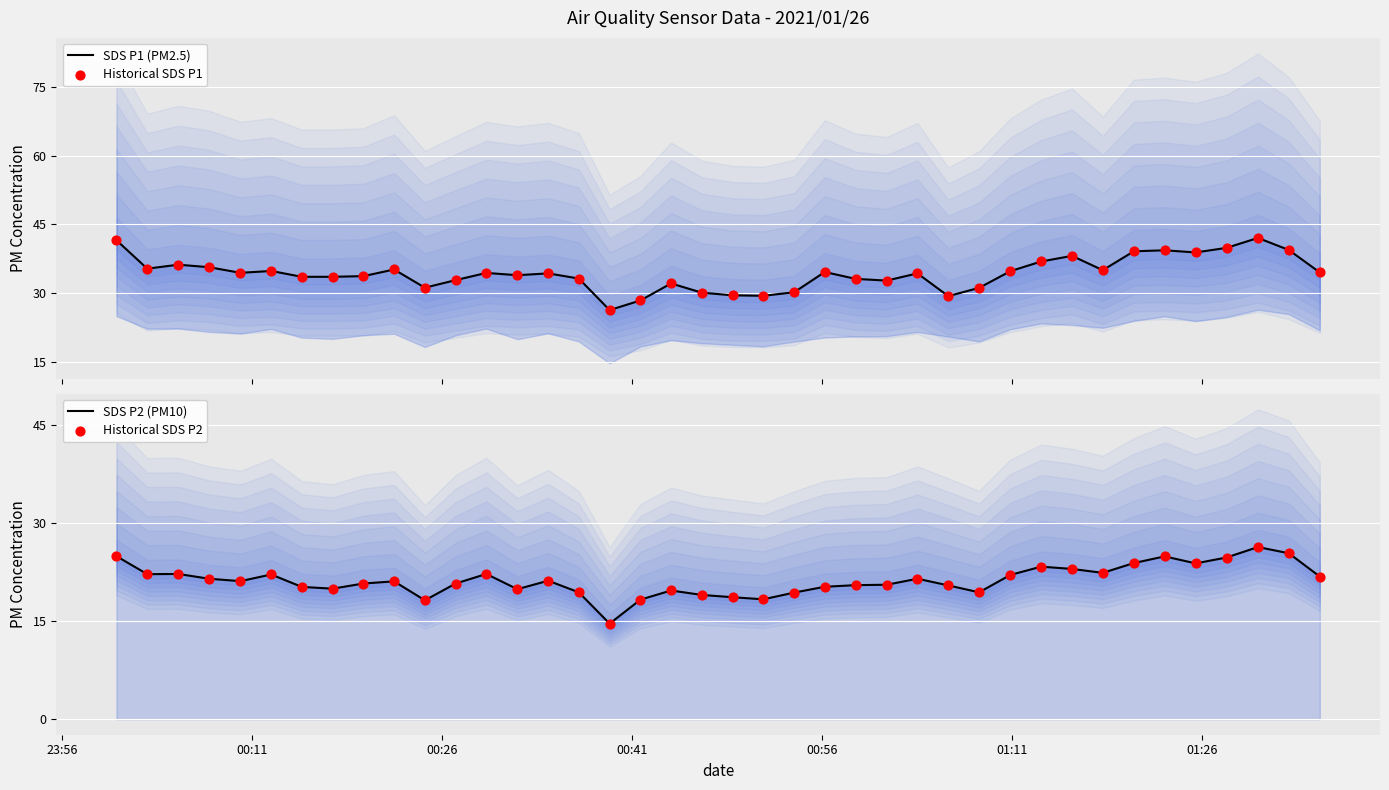

Which series reaches the minimum Y coordinate?

SDS P2 (PM10)